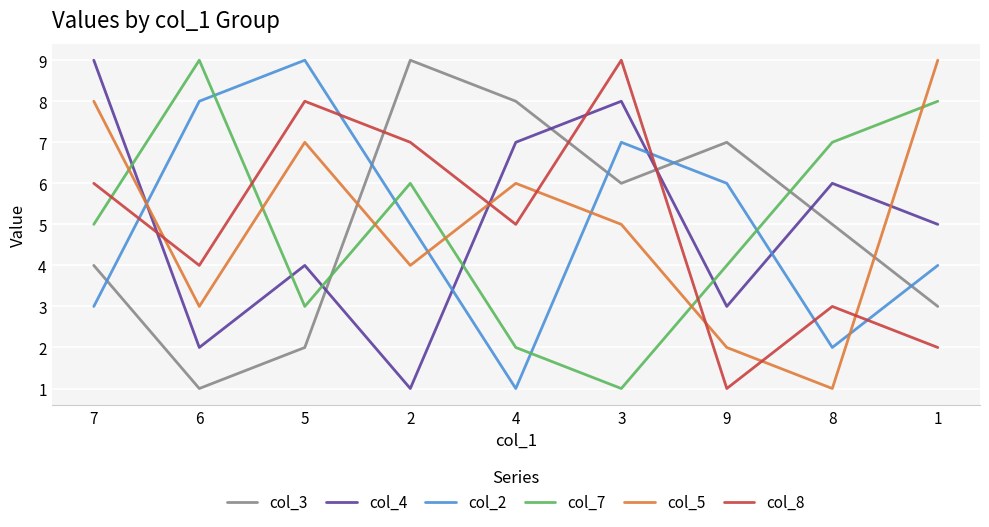

What is the difference between the col_2 values at 9 and 3?

1